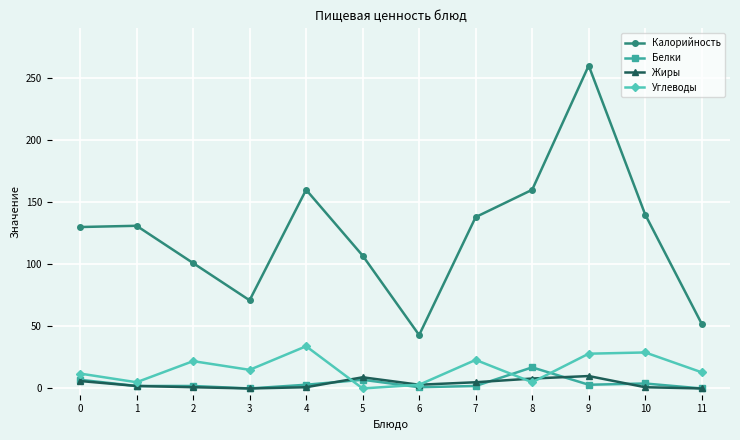

Which series has the largest total across all categories?

Калорийность